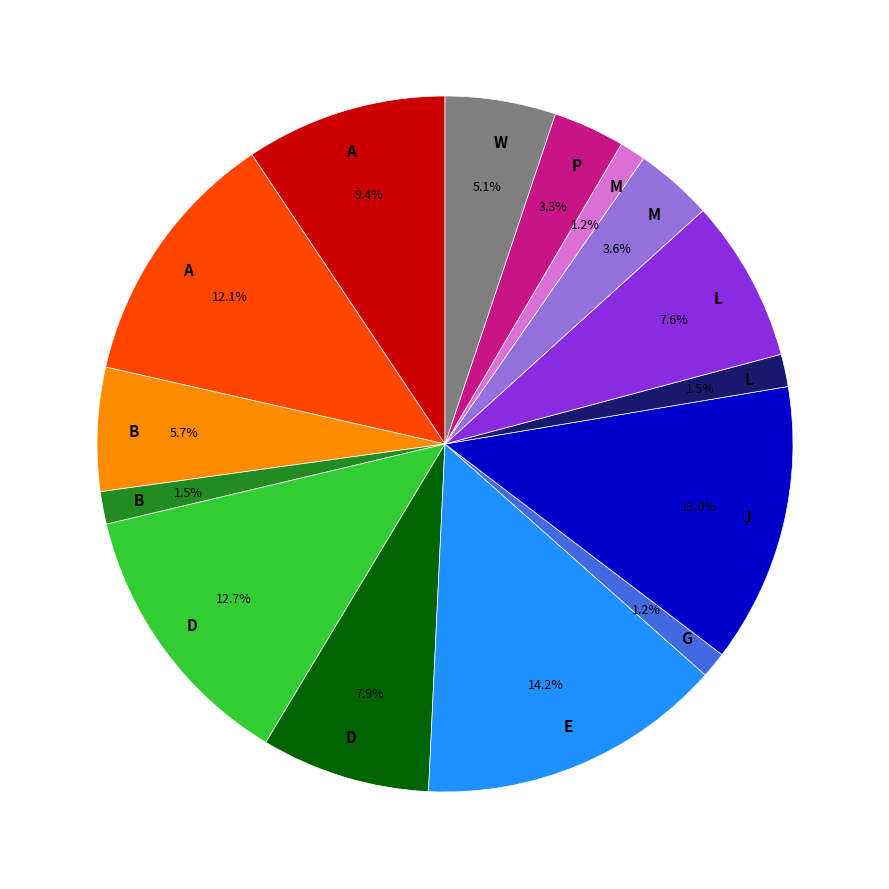

Is there any slice that represents more than half of the pie?

No